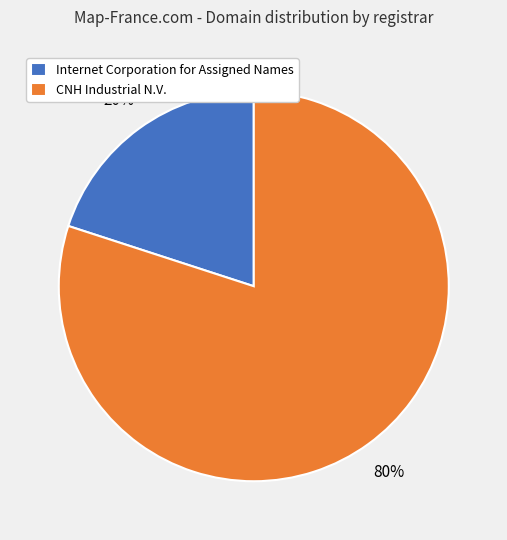

To the nearest percent, what is the average slice percentage?

50%